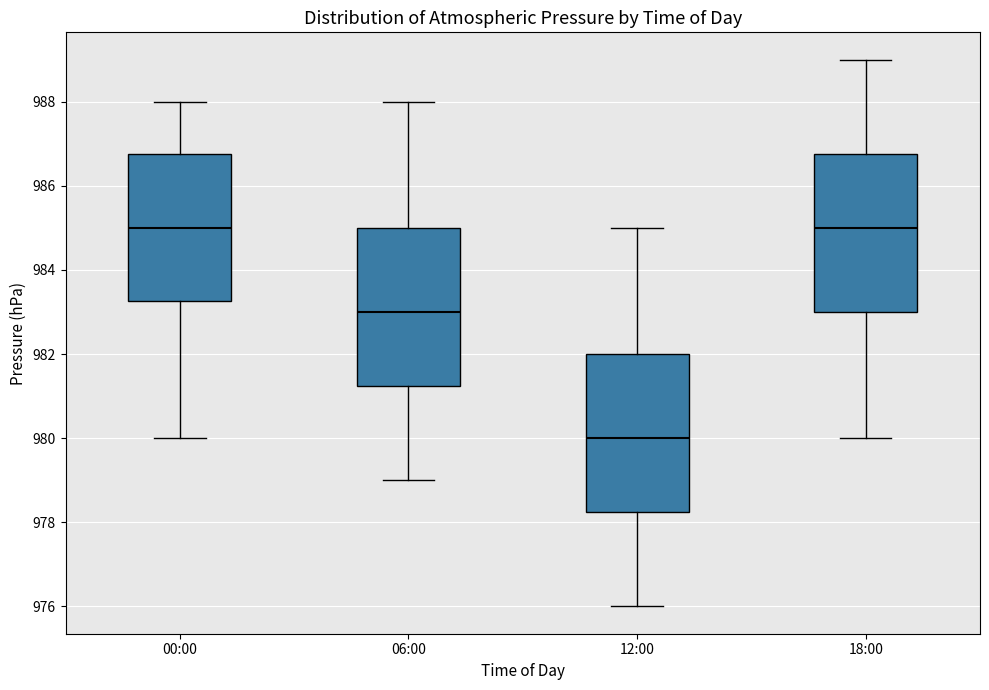

Reading left to right, transcribe this box plot: for each box, give where its median line is, the range the box spans, and where its two whiskers end, as read against the y-axis. The values are not printed on the chart, so give them approximately, as read against the axis.

00:00: median 985.0, box 983.2 to 986.8, whiskers 980.0 to 988.0
06:00: median 983.0, box 981.2 to 985.0, whiskers 979.0 to 988.0
12:00: median 980.0, box 978.2 to 982.0, whiskers 976.0 to 985.0
18:00: median 985.0, box 983.0 to 986.8, whiskers 980.0 to 989.0